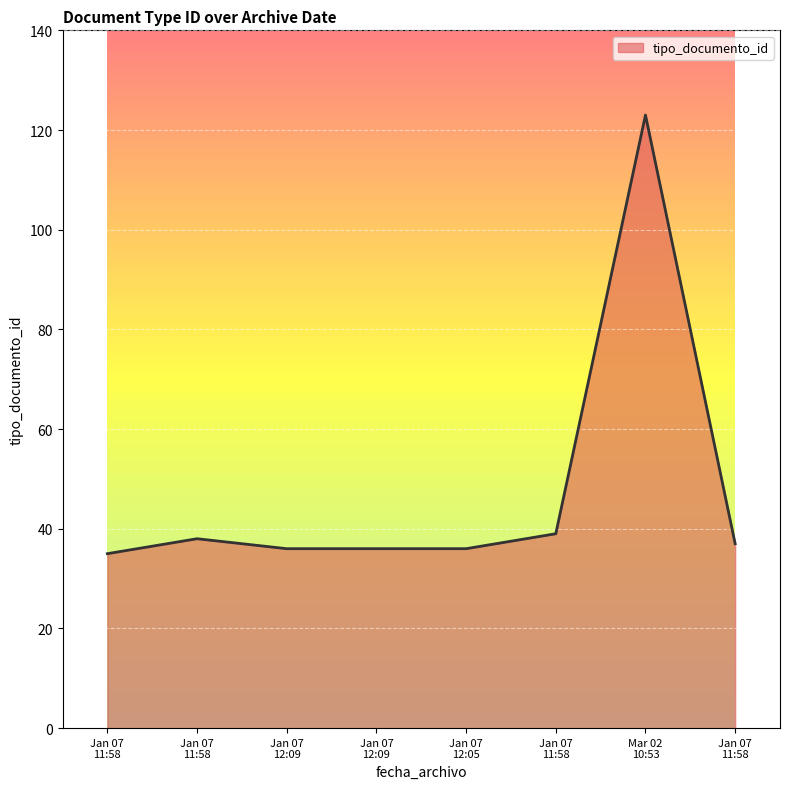

Reading left to right, transcribe all the data shown in this chart.

35	38	36	36	36	39	123	37